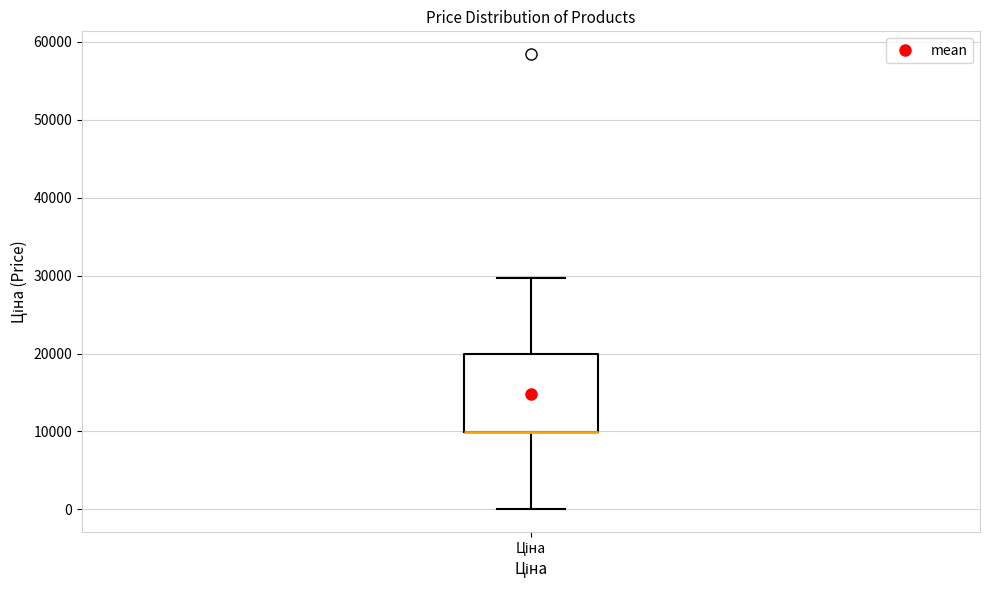

Where is the lower edge of the box for Ціна on the y-axis? The values are not printed on the chart, so give them approximately, as read against the axis.

10000